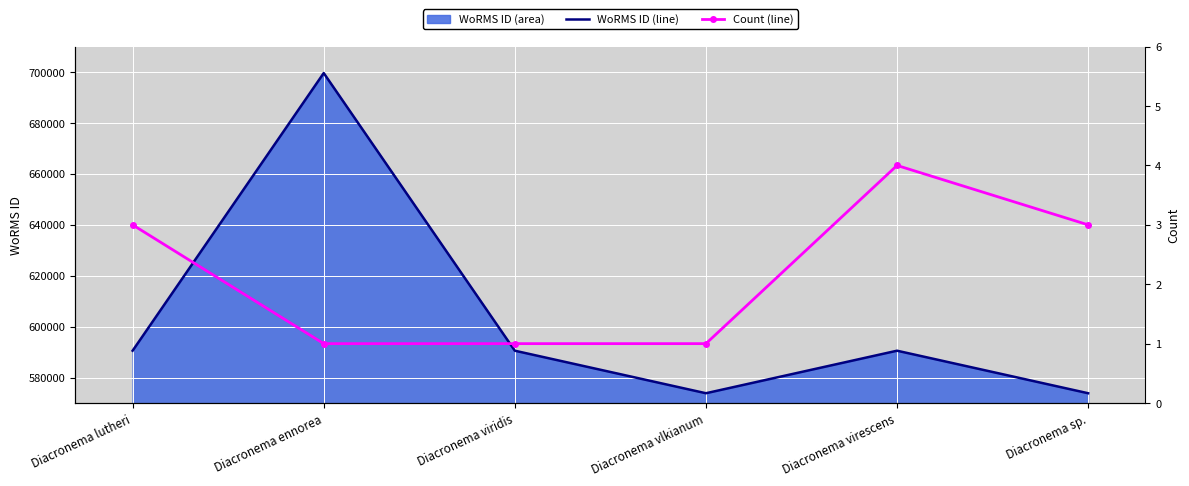

What is the average value of the Count (line) series?

2